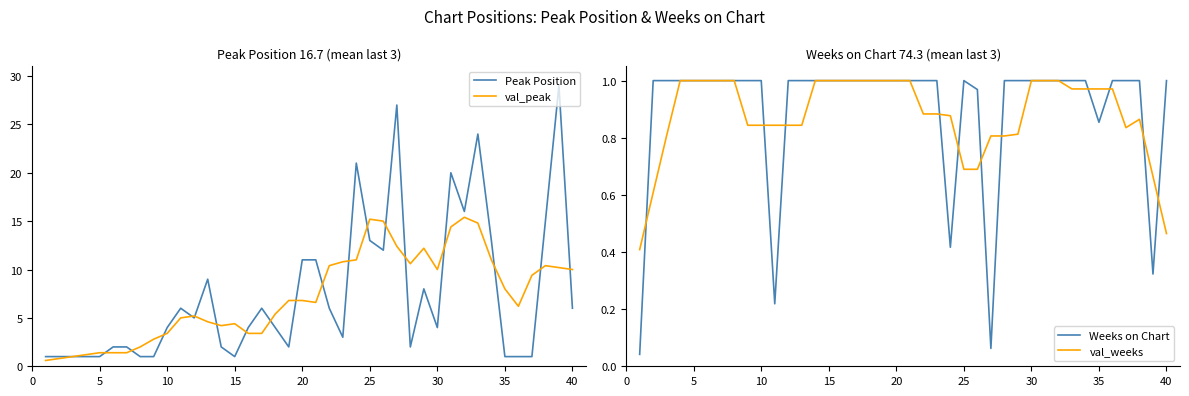

What is the average value of the Peak Position series?

7.5